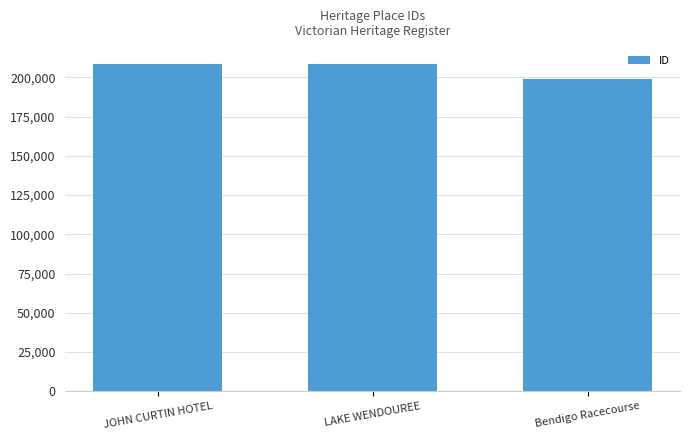

Which category has the lowest value across all series?

Bendigo Racecourse